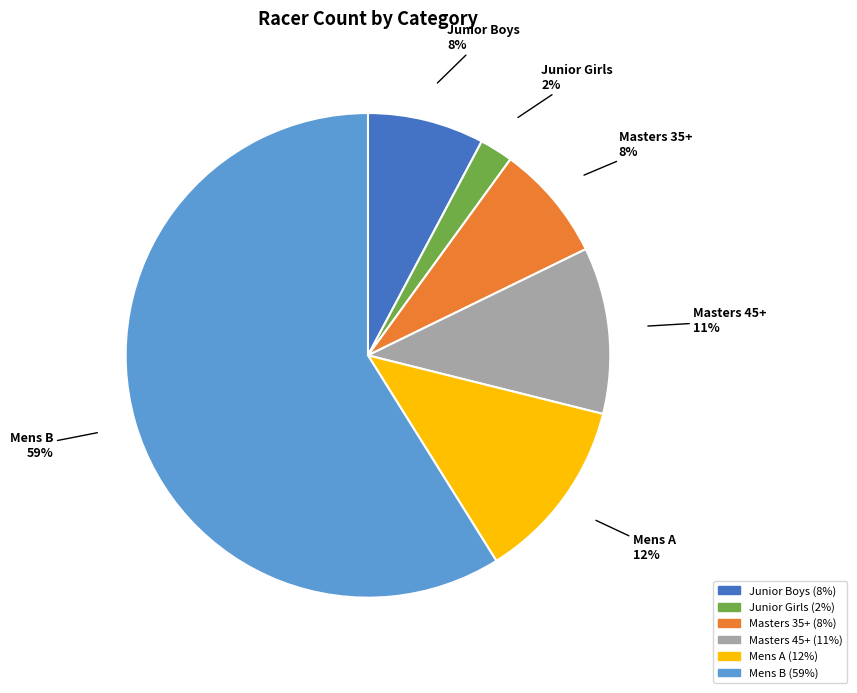

Do Junior Boys and Masters 35+ together represent more than half of the pie?

No